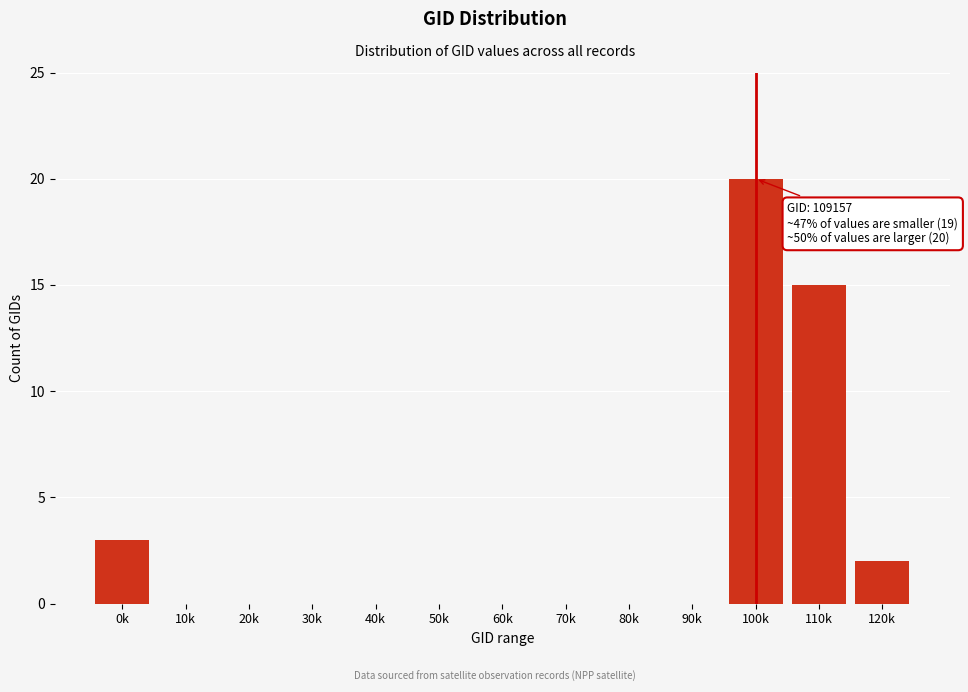

Reading right to left, what are all the values shown in this chart?

120k=2	110k=15	100k=20	90k=0	80k=0	70k=0	60k=0	50k=0	40k=0	30k=0	20k=0	10k=0	0k=3